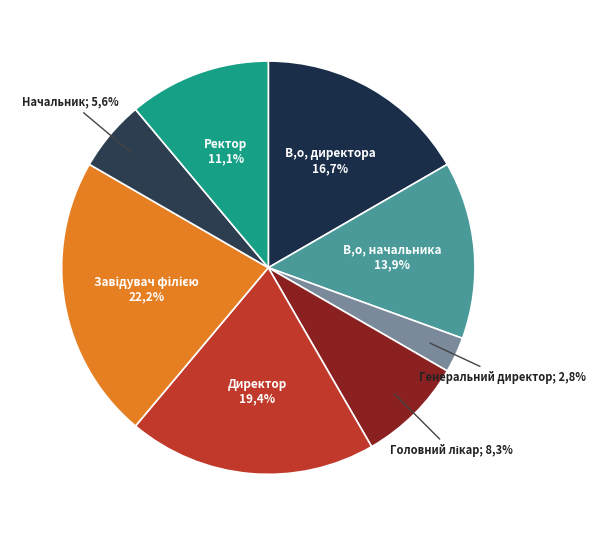

Rank the categories by value from highest to lowest.

Завідувач філією, Директор, В.о. директора, В.о. начальника, Ректор, Головний лікар, Начальник, Генеральний директор